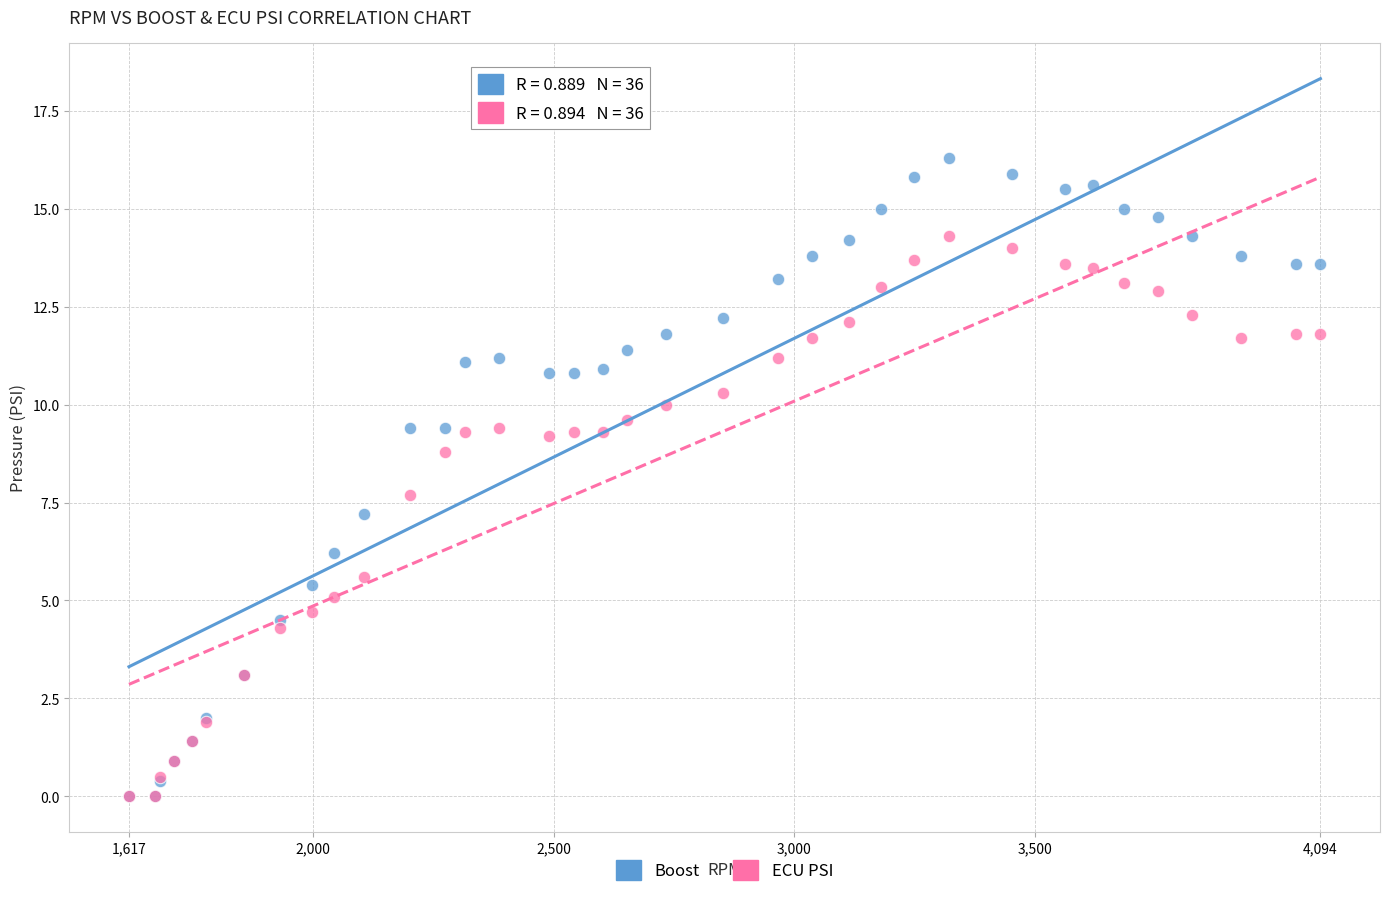

Across all series, what Y value is closest to 8?

7.7